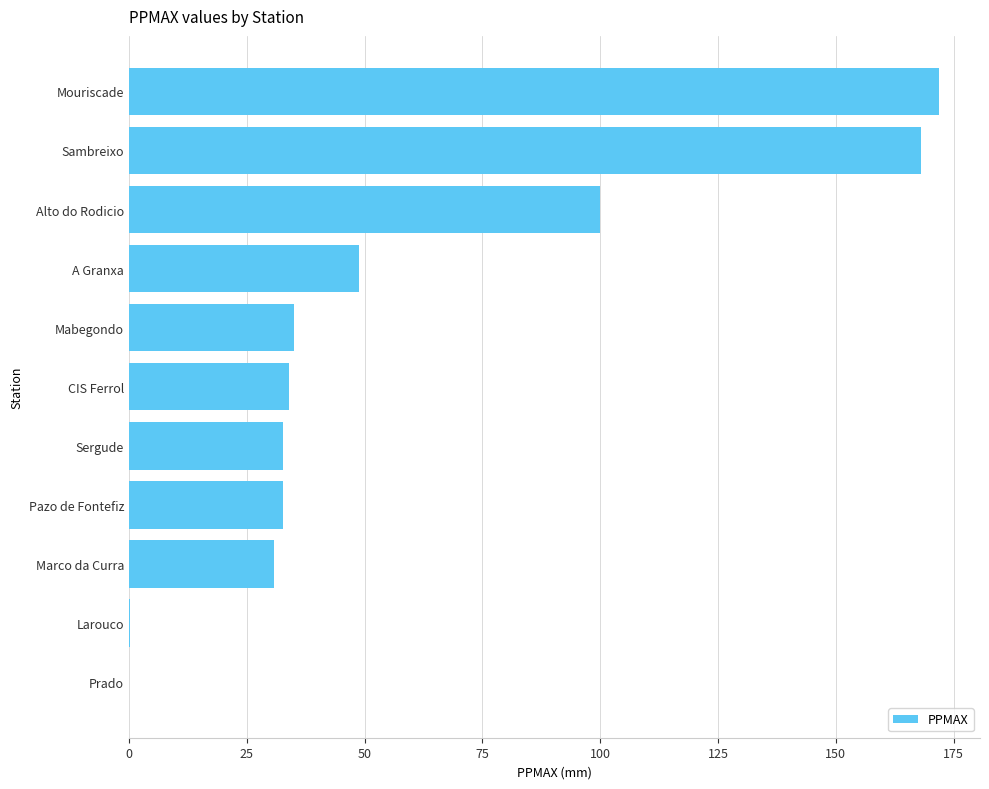

The value at Mouriscade is 172.0. True or false?

True